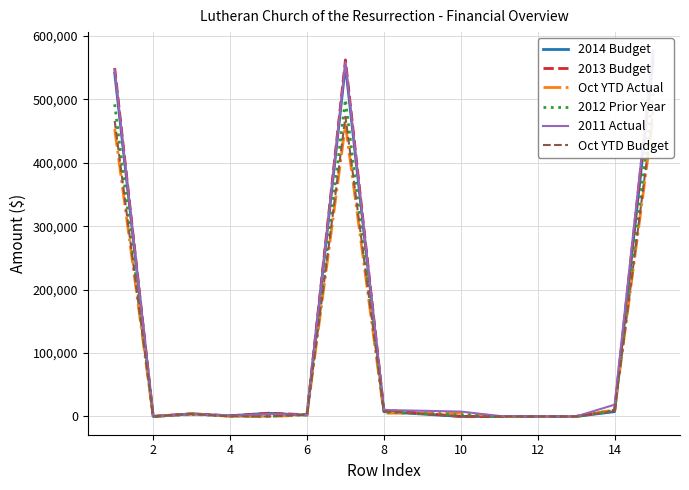

Reading left to right, what are all the values shown in this chart?

2014 Budget: 541726.0	0.0	4000.0	1000.0	5000.0	2000.0	553726.0	7500.0	0.0	0.0	0.0	0.0	7500.0	561226.0
2013 Budget: 549805.0	0.0	4000.0	1000.0	5000.0	2700.0	562505.0	10000.0	0.0	0.0	0.0	0.0	10000.0	572505.0
Oct YTD Actual: 453566.7	0.0	4532.0	0.0	0.0	2035.5	460134.2	5123.9	5209.0	0.0	3.7	0.0	10336.6	470470.8
2012 Prior Year: 492447.2	0.0	3157.0	1094.0	0.0	3333.7	500031.9	6774.0	2362.8	0.0	3.7	0.0	9140.4	509172.3
2011 Actual: 547524.4	196.0	4040.7	833.0	3904.0	2409.4	558907.4	10152.2	7668.6	699.0	18.2	0.0	18538.0	577445.5
Oct YTD Budget: 466154.5	0.0	4000.0	0.0	0.0	2700.0	472854.5	8333.3	0.0	0.0	0.0	0.0	8333.3	481187.8